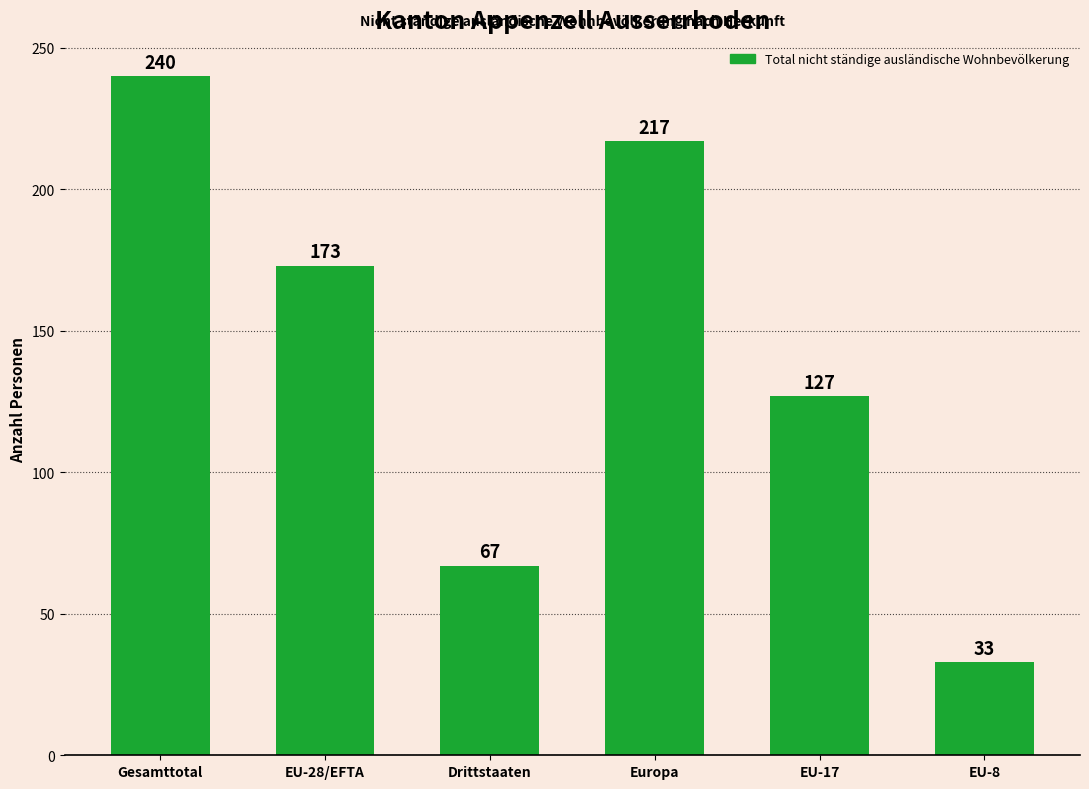

Reading left to right, what are all the values shown in this chart?

240	173	67	217	127	33